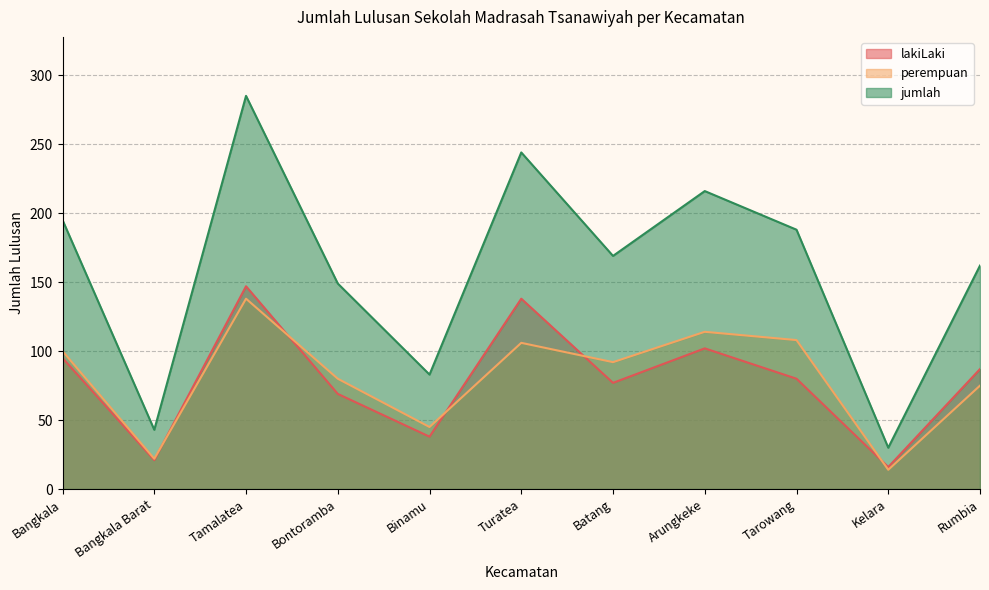

Read the lakiLaki value at Tamalatea.

147